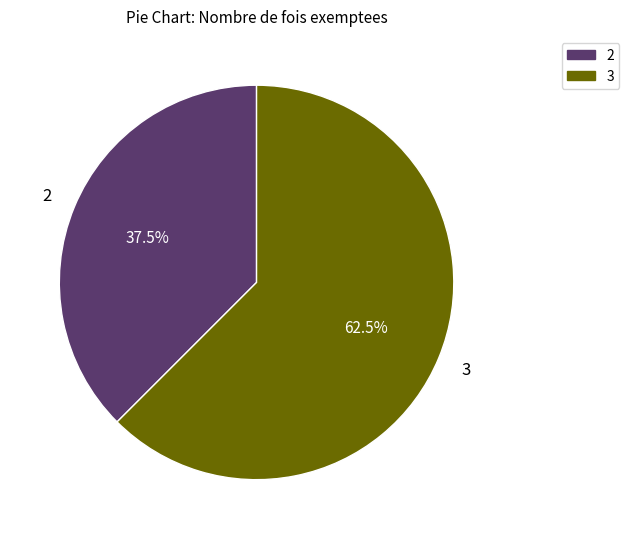

How many segments does this pie chart have?

2